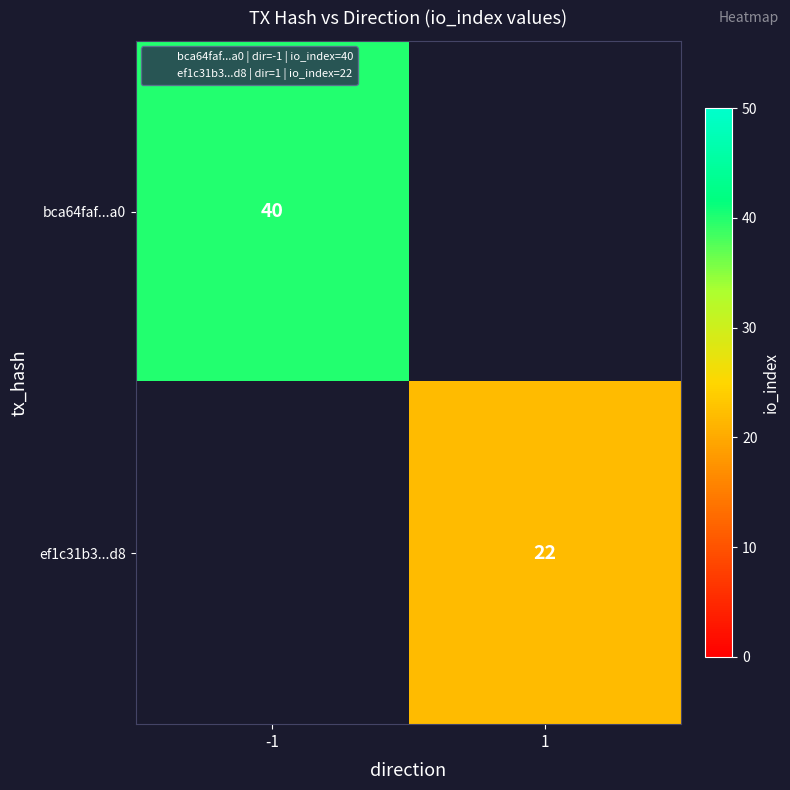

How many positive values does the bca64faf...a0 series have?

1